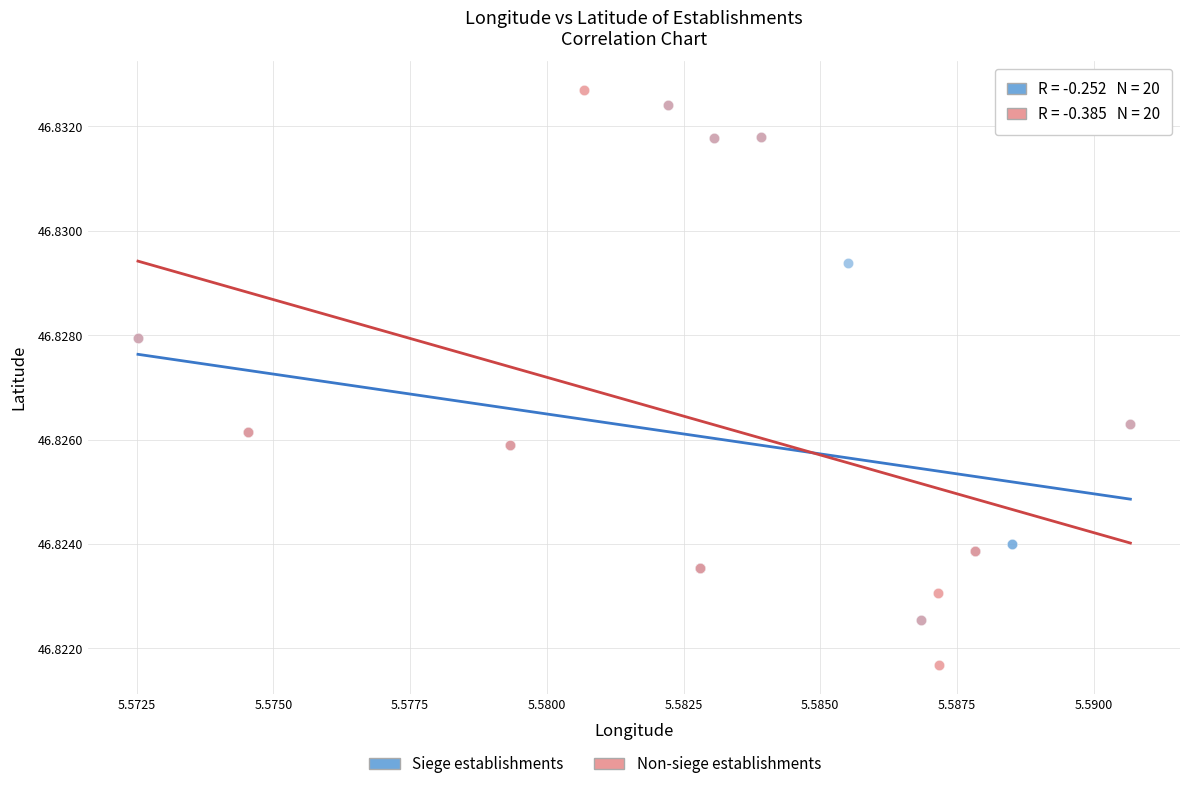

Which series reaches the minimum Y coordinate?

Non-siege establishments